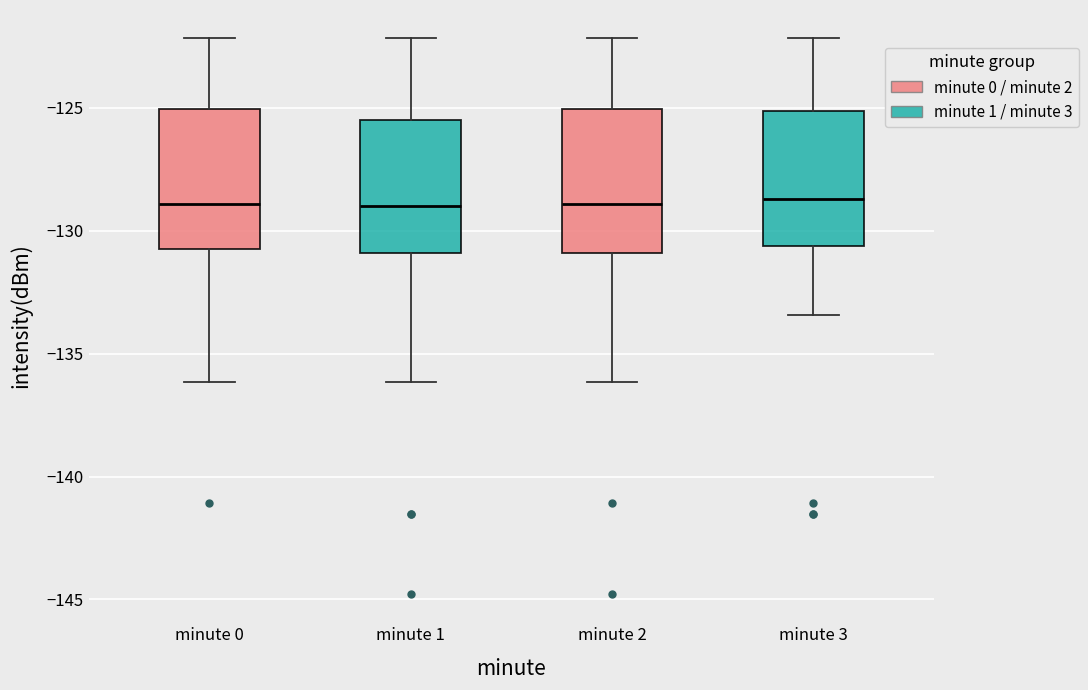

Where does the median line of the box for minute 0 sit on the y-axis? The values are not printed on the chart, so give them approximately, as read against the axis.

-129.0